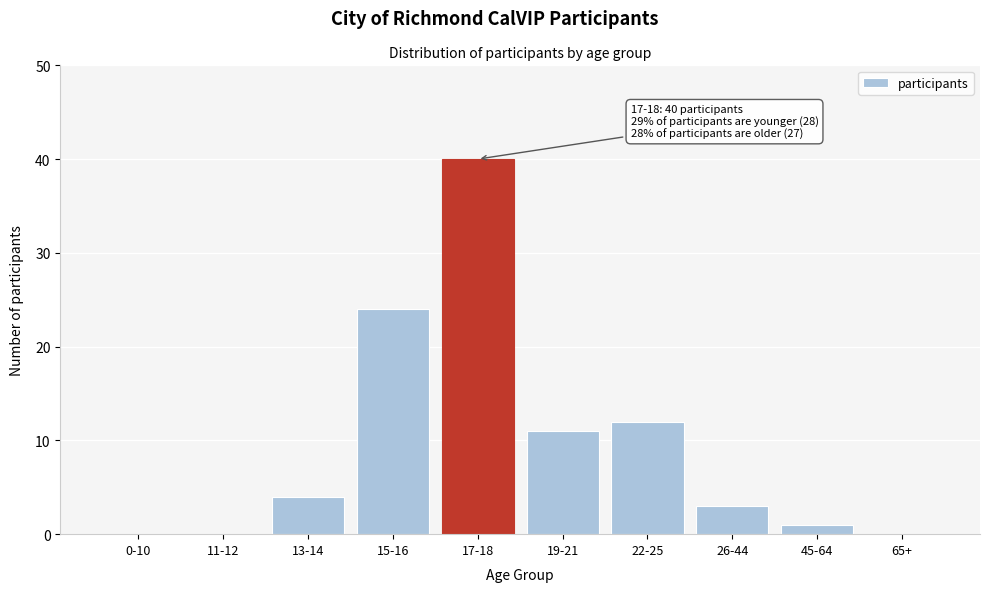

Reading right to left, extract all data points from this chart.

65+=0	45-64=1	26-44=3	22-25=12	19-21=11	17-18=40	15-16=24	13-14=4	11-12=0	0-10=0